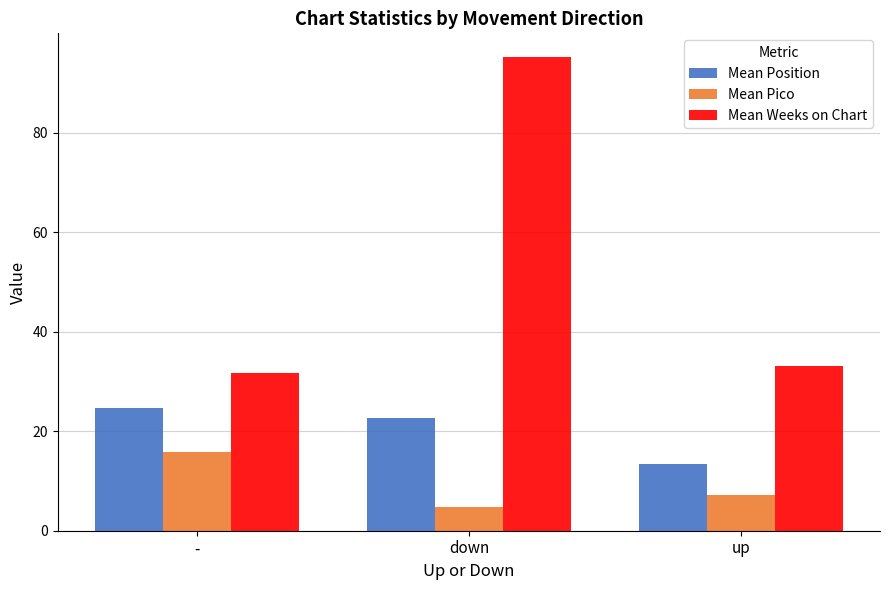

The value of Mean Weeks on Chart at down is 95.2. True or false?

True